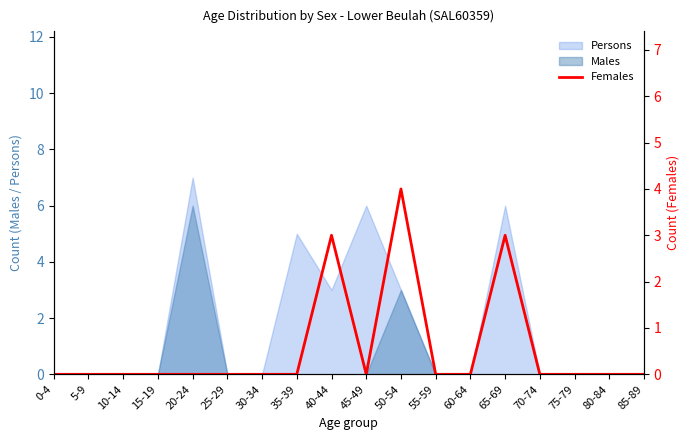

What is the label of the 1st point from the right?

85-89